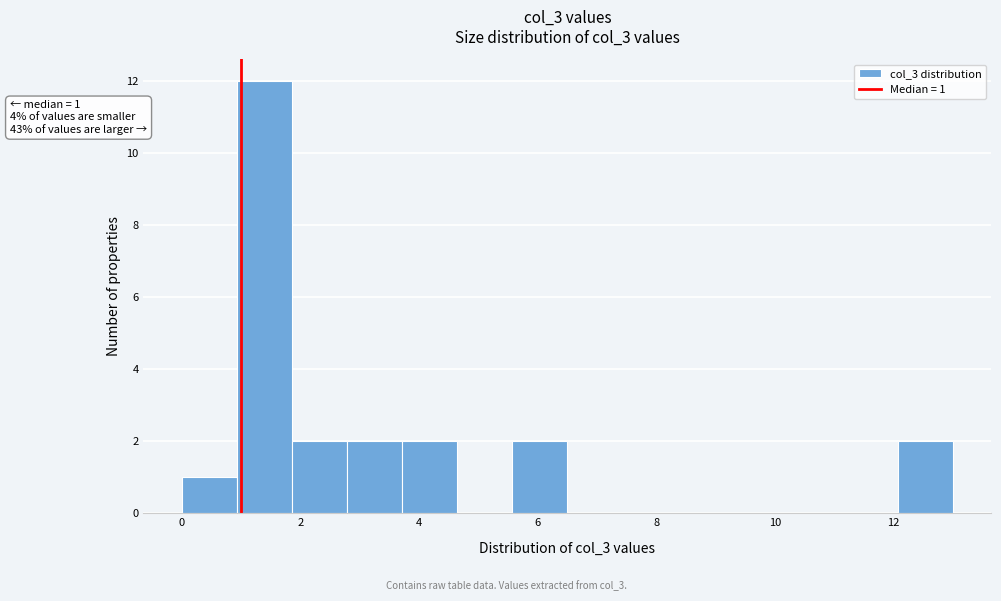

Over which range of the x-axis is the bar tallest?

1.0 to 1.8